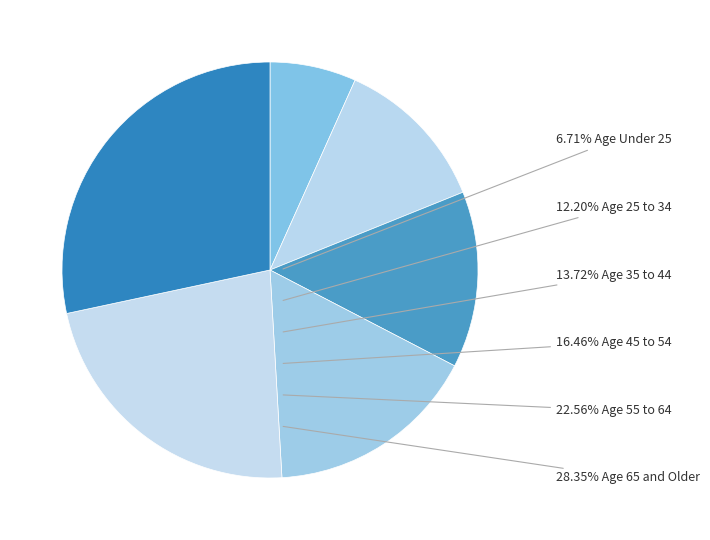

How many slices are in this pie chart?

6